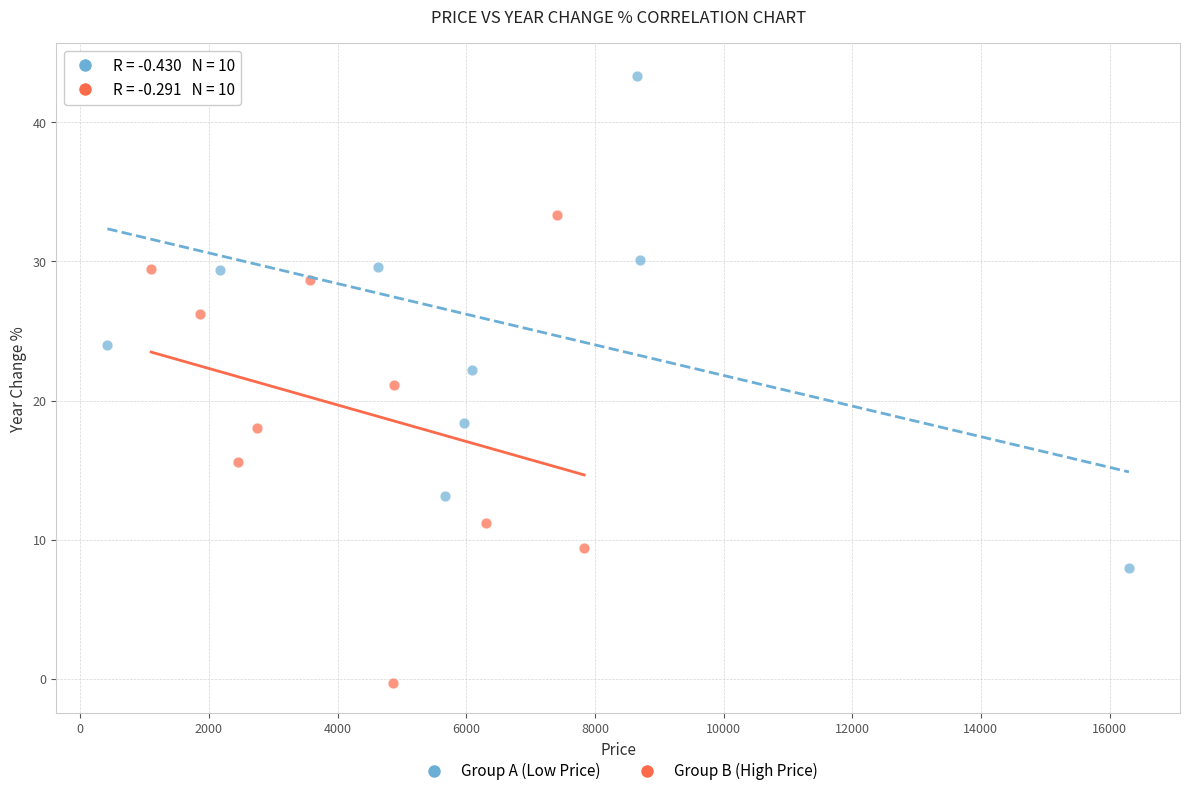

Which series reaches the maximum Y coordinate?

Group A (Low Price)